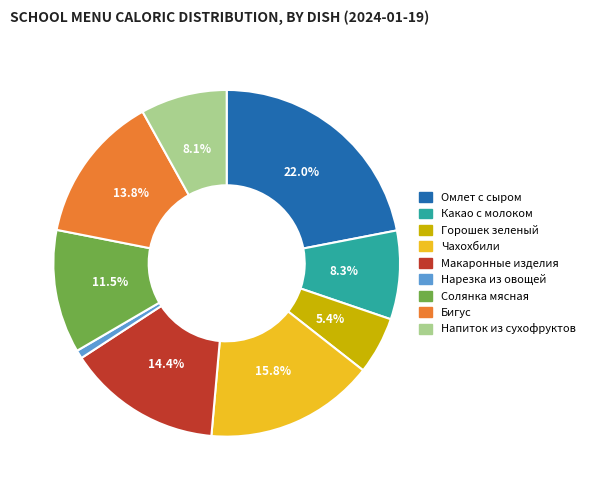

Which has a higher value, Нарезка из овощей or Горошек зеленый?

Горошек зеленый